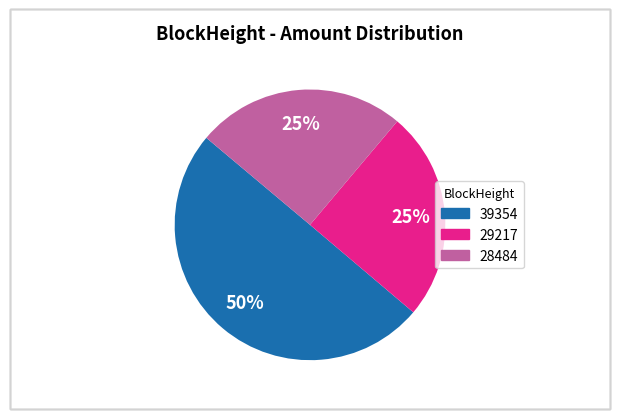

Is it true that 29217 is 65% of the pie?

False